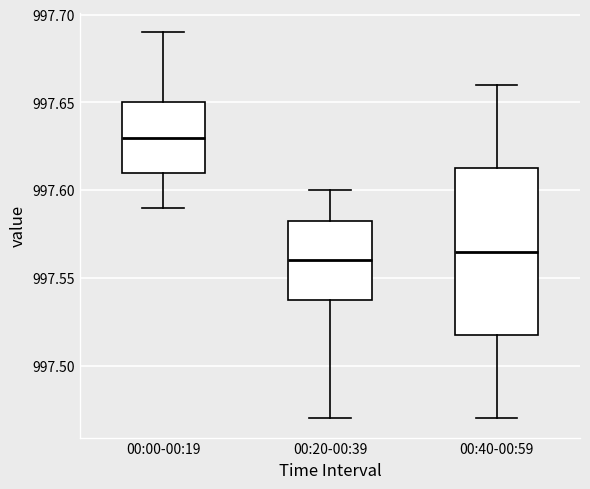

Where does the median line of the box for 00:40-00:59 sit on the y-axis? The values are not printed on the chart, so give them approximately, as read against the axis.

997.565